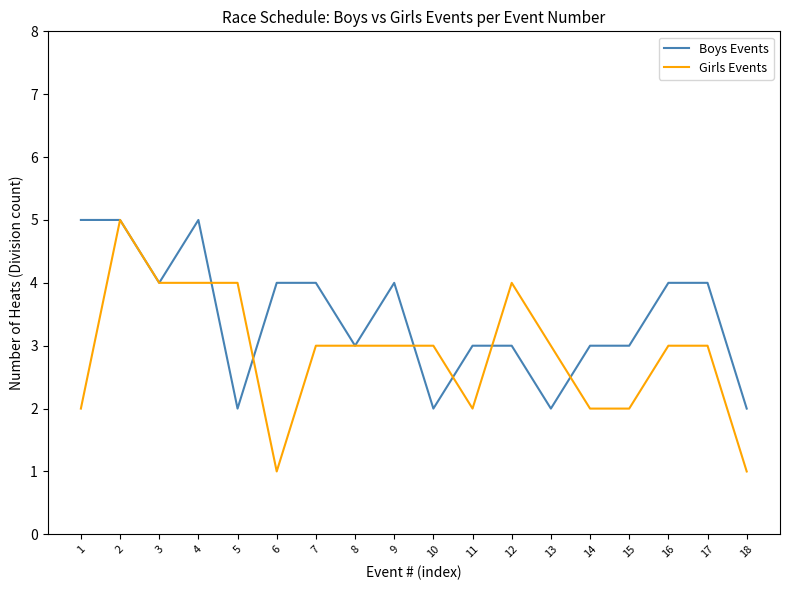

What is the maximum value for Boys Events?

5